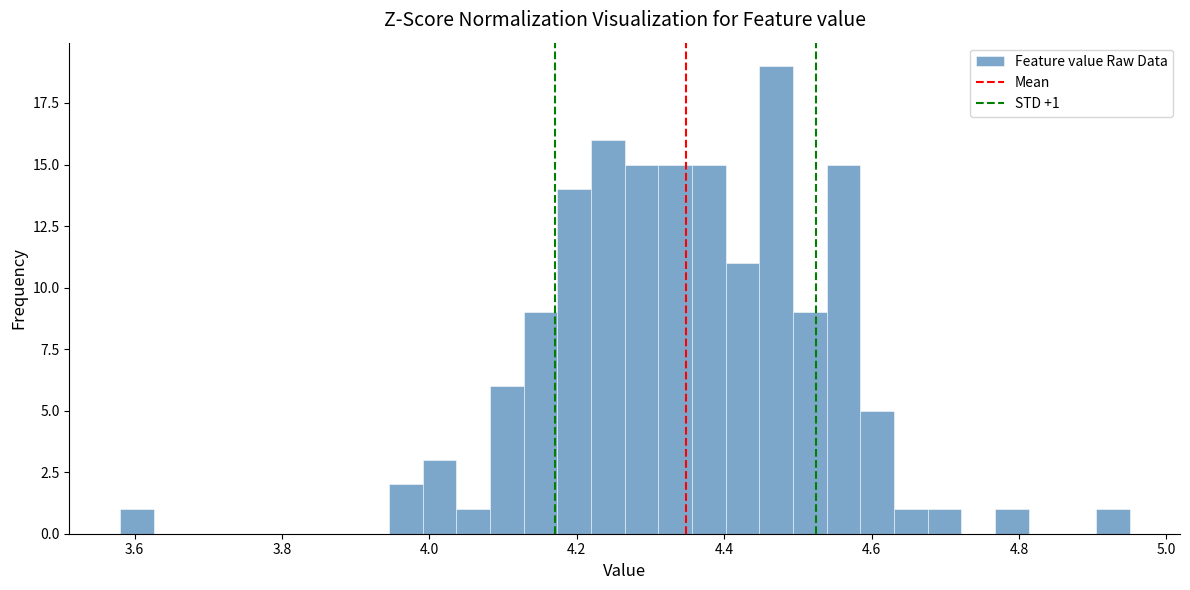

Around what value on the x-axis is the tallest bar? Give the approximate position of its centre, as read against the axis.

4.48